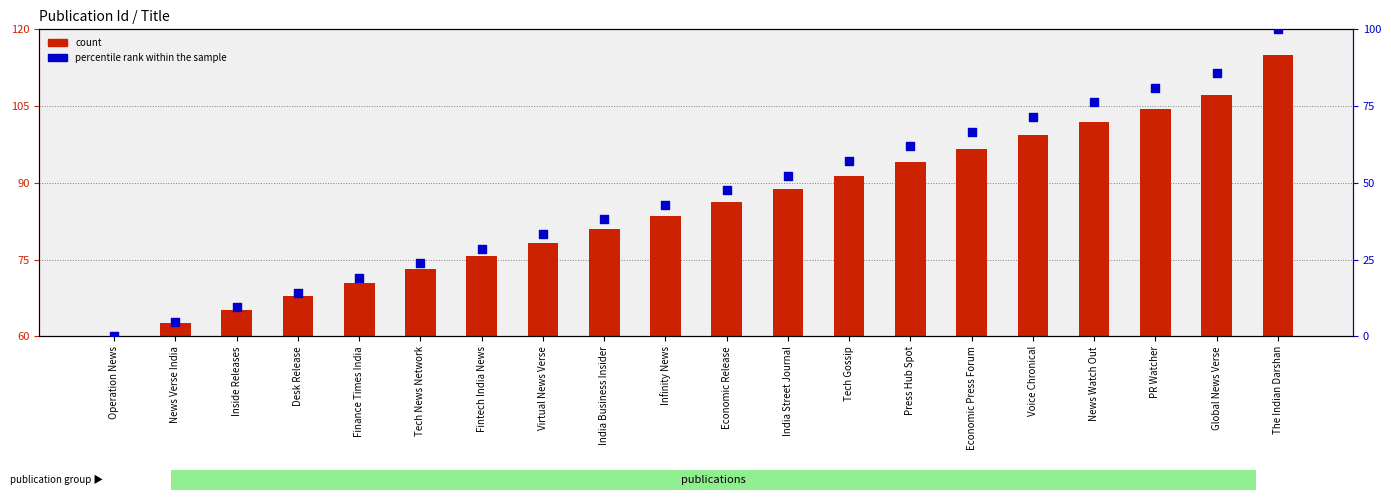

Is the value of percentile rank within the sample at India Business Insider greater than the value of count at Economic Release?

No